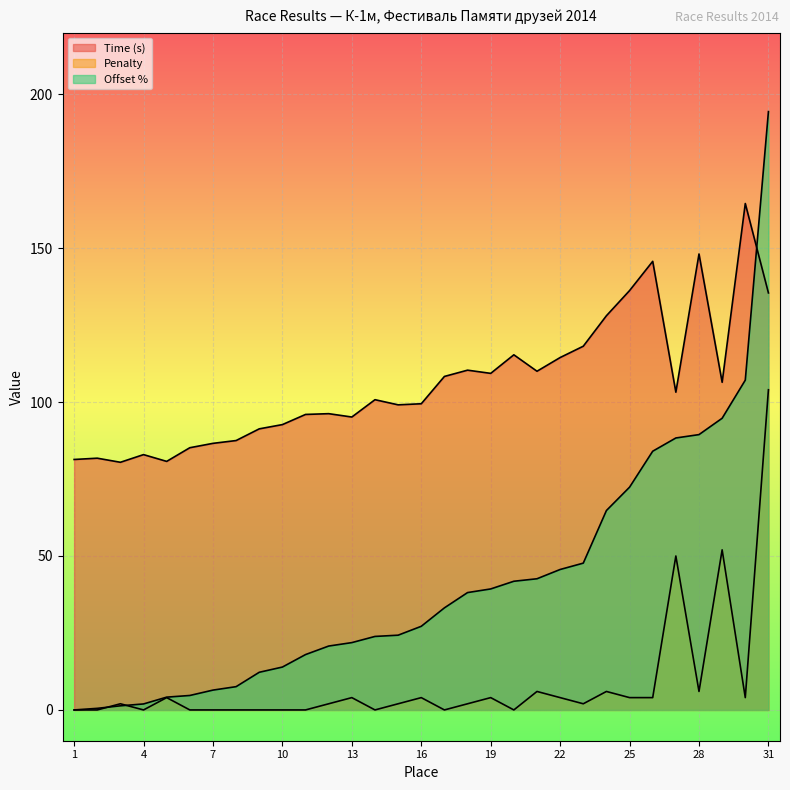

True or false: Time (s) has a value of 136.2 at 25.

True